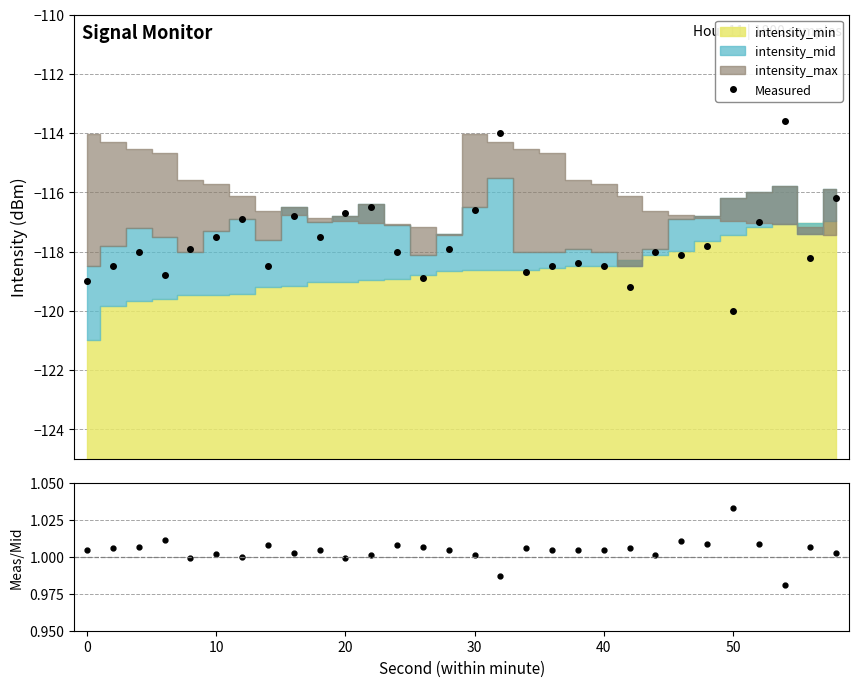

True or false: Measured has more than 0 interior local peaks.

True